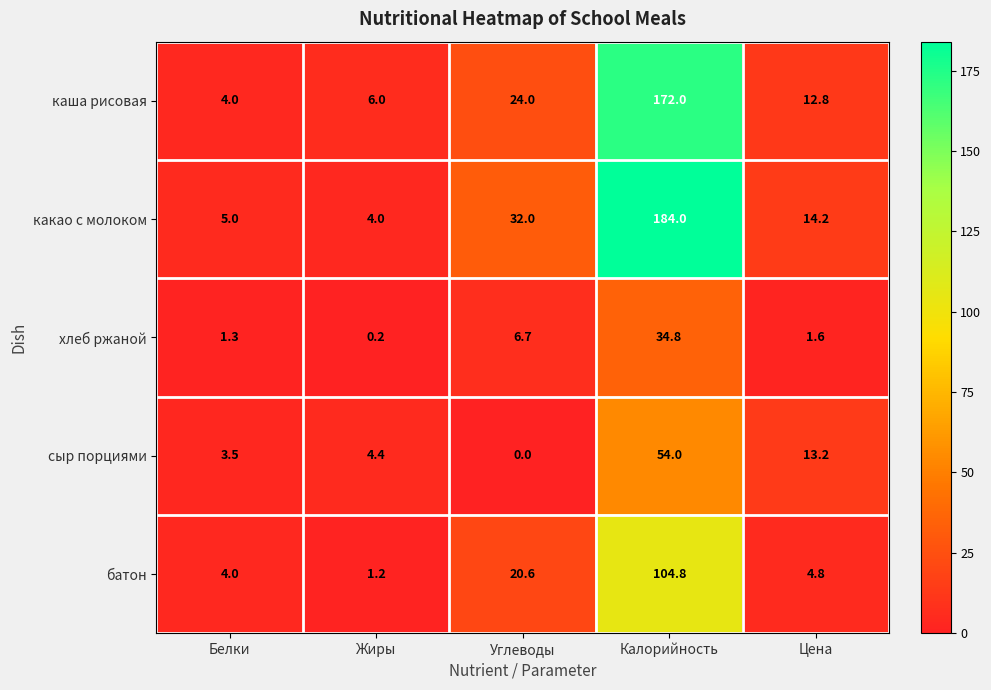

What is the average value of the батон series?

27.1